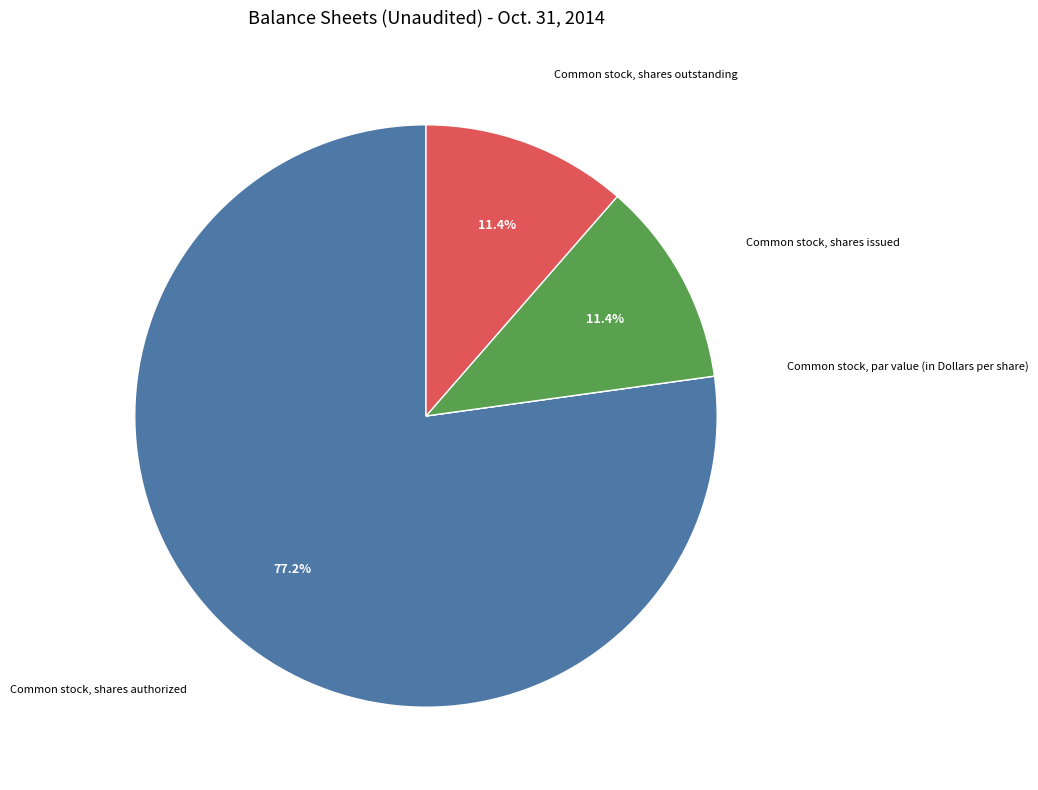

To the nearest percent, what portion does Common stock, shares authorized represent?

77%